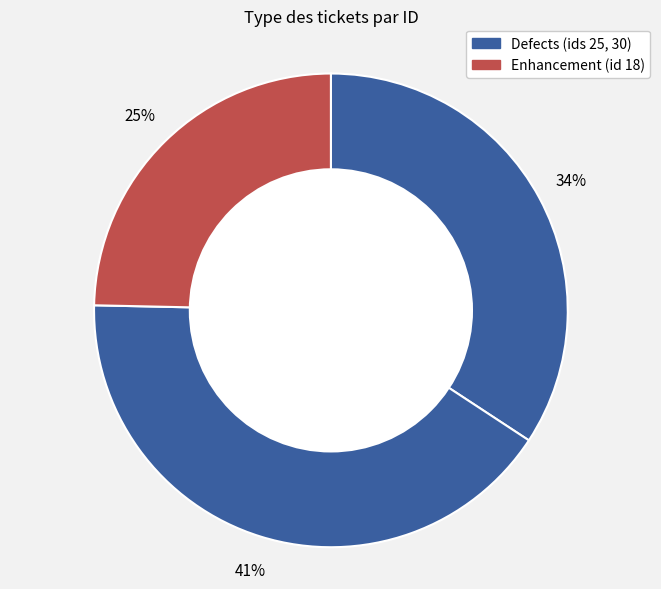

How many slices are in this pie chart?

3